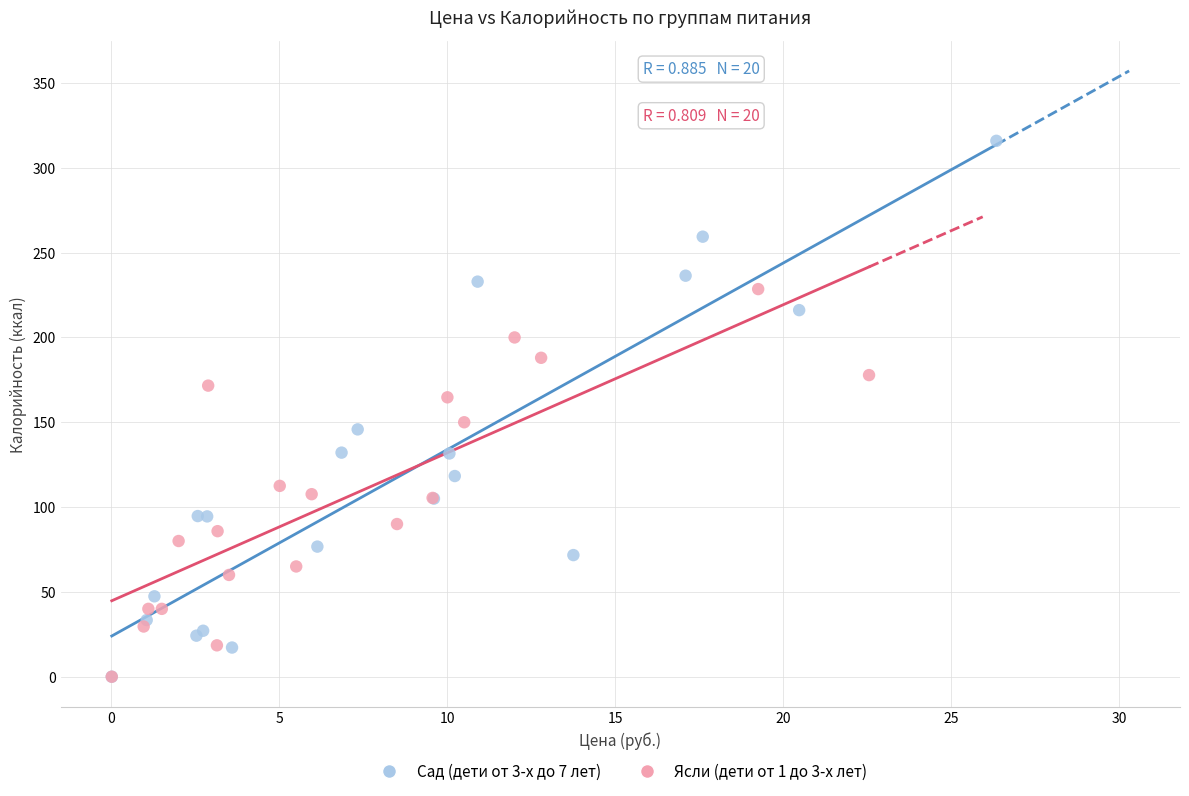

What are all the series names shown in the legend?

Сад (дети от 3-х до 7 лет), Ясли (дети от 1 до 3-х лет)